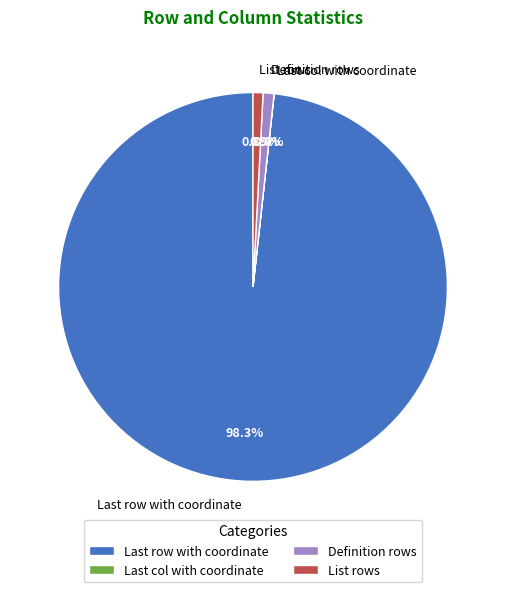

What percentage is the List rows slice, to the nearest percent?

1%